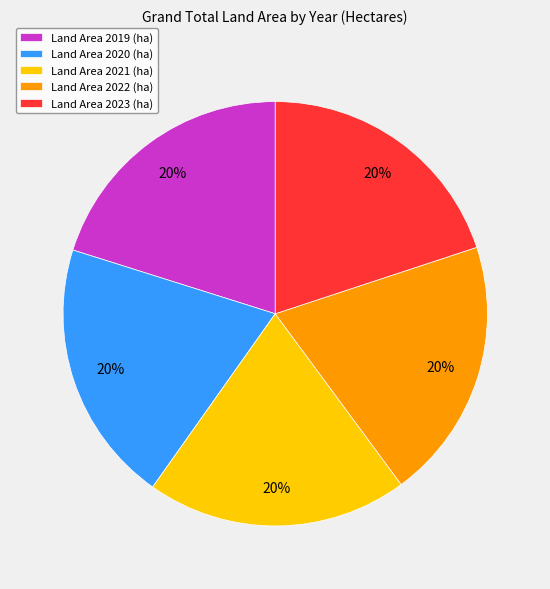

Count the number of slices in the pie.

5